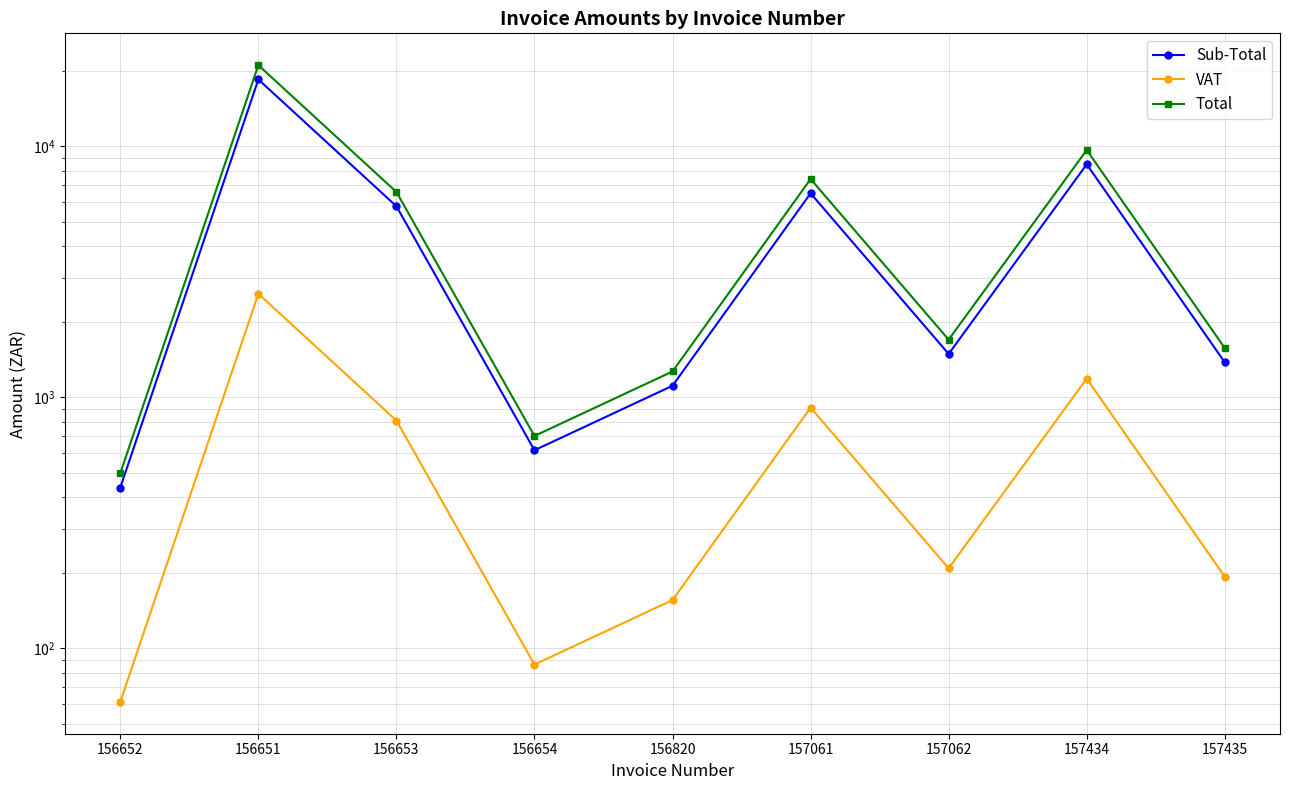

What is the sum of all Total values?

50476.3